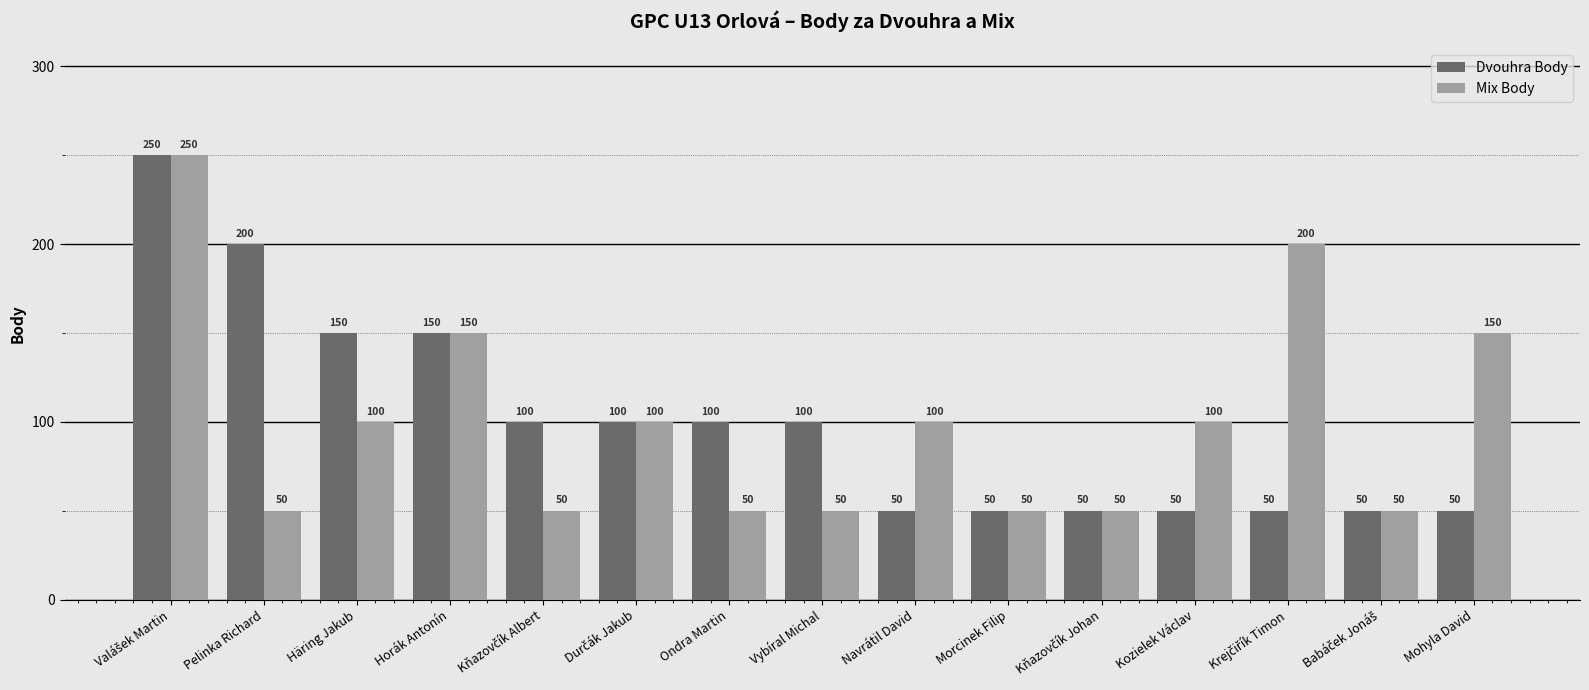

At how many categories does at least one series exceed 138?

6